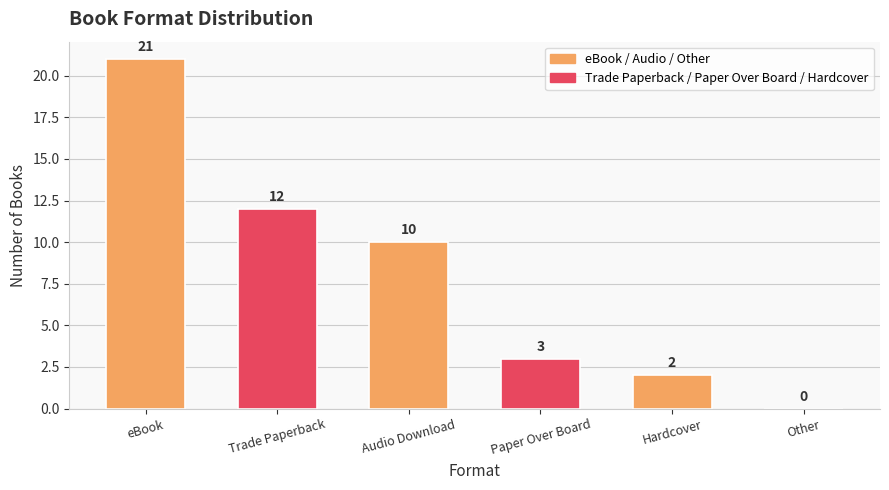

Where is the data nearest to the value 10?

Audio Download